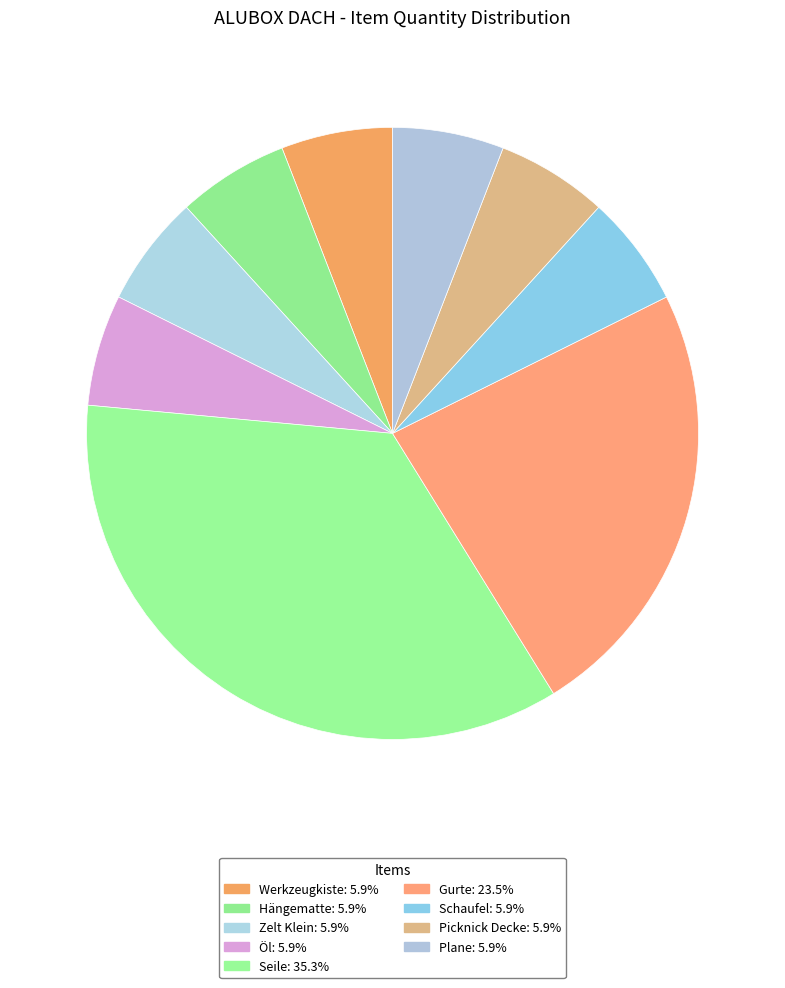

To the nearest percent, what percentage of the pie is Plane?

6%